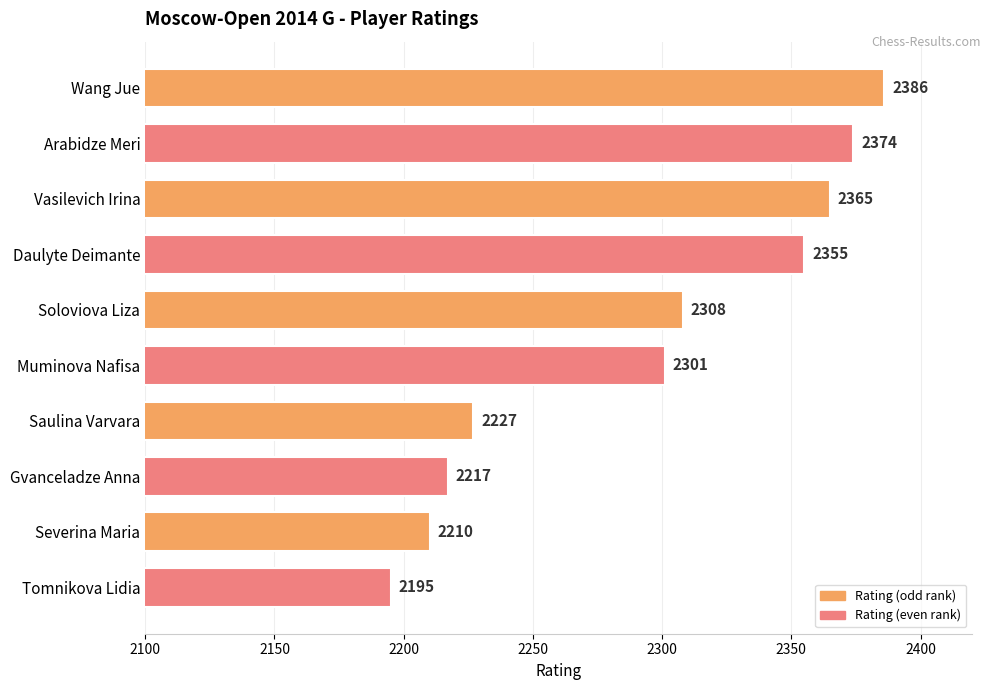

What is the greatest value displayed?

2386